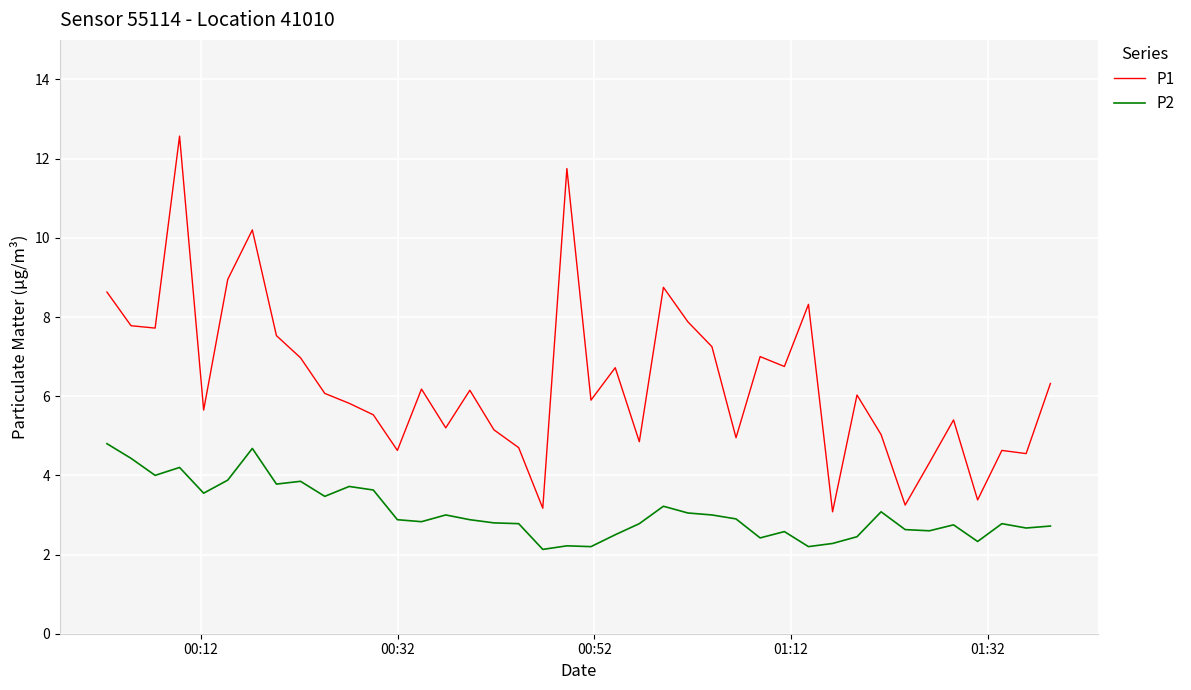

Rank the series by their maximum value, from lowest to highest.

P2, P1